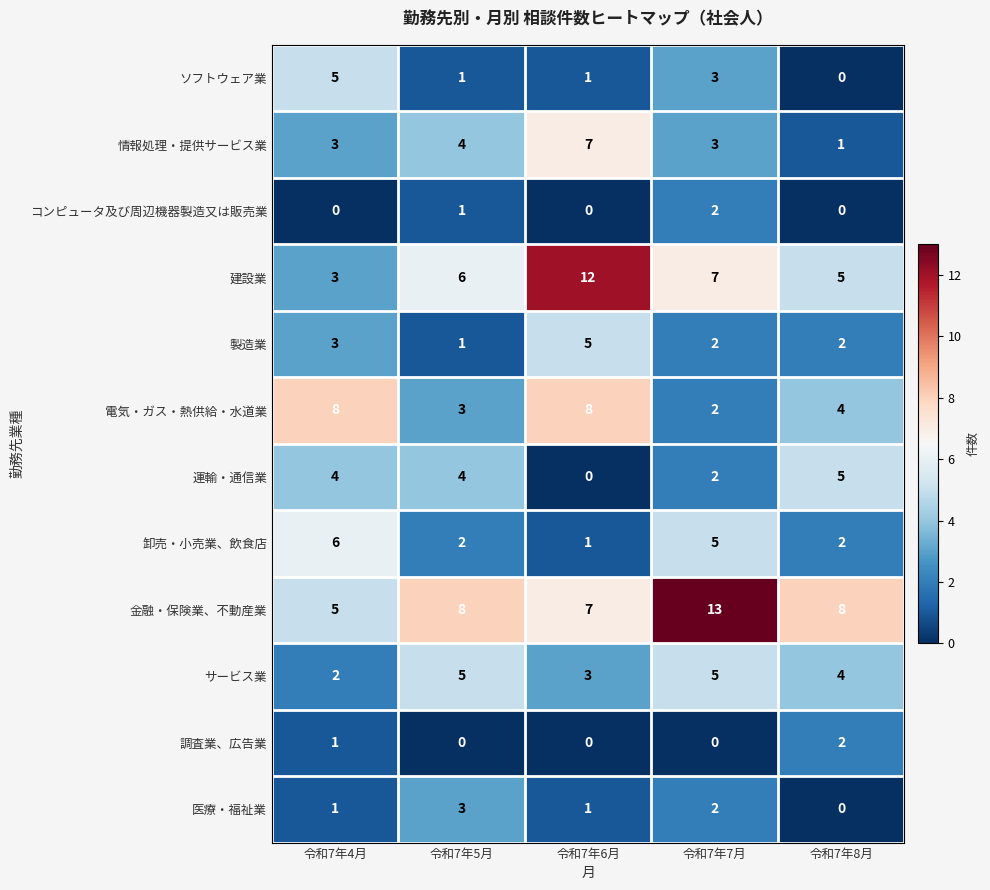

How many data points in 運輸・通信業 are less than 4?

2